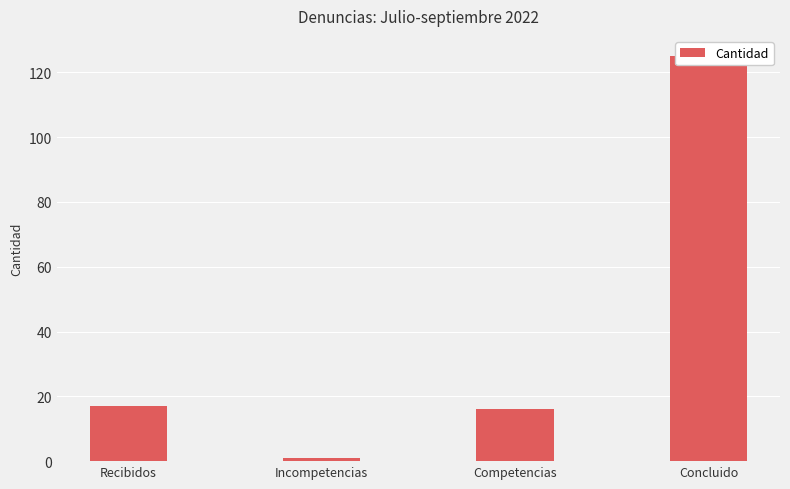

Between Incompetencias and Concluido, which is larger?

Concluido